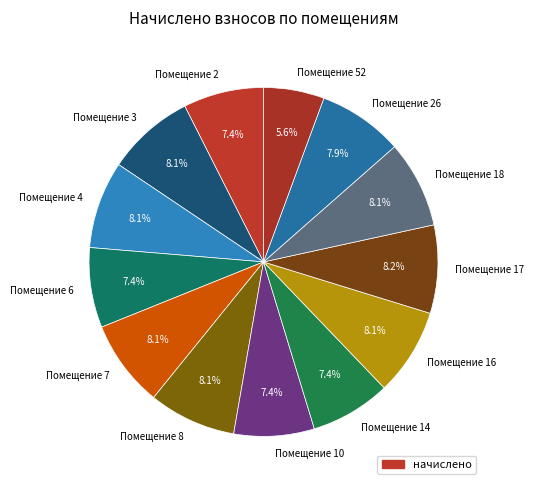

Is there a majority slice in this chart?

No